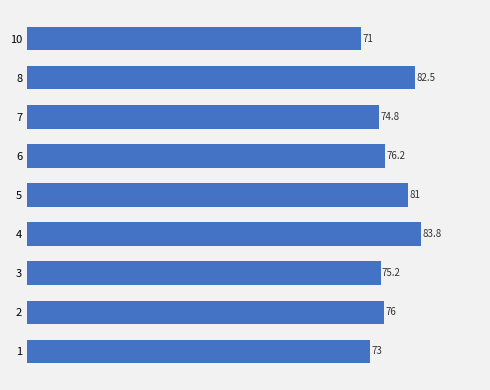

Reading top to bottom, what are all the values shown in this chart?

71.0	82.5	74.8	76.2	81.0	83.8	75.2	76.0	73.0